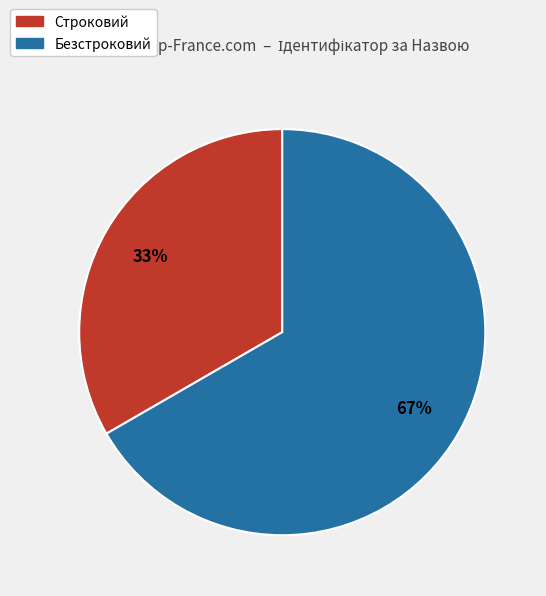

What is the ratio of the value at Строковий to the value at Безстроковий?

0.5